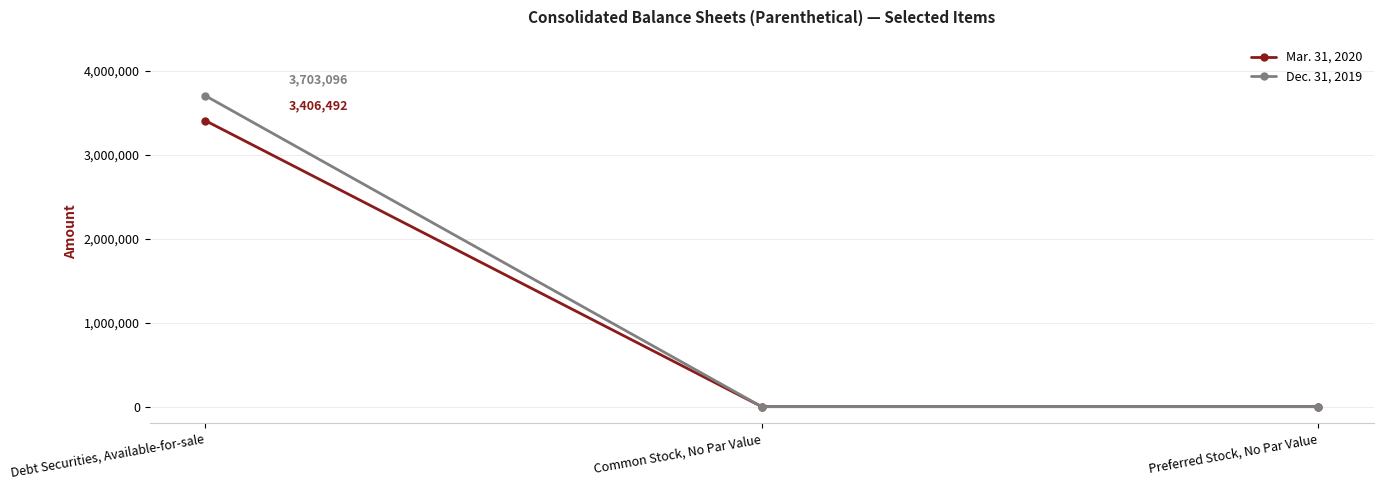

Which category has the highest value across all series?

Debt Securities, Available-for-sale